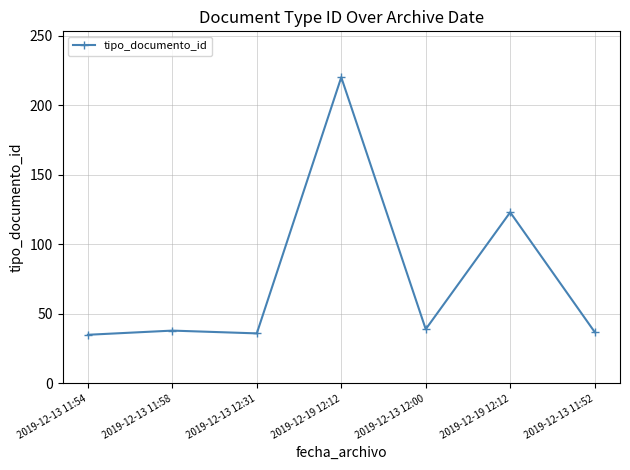

What is the change in value from 2019-12-13 11:58 to 2019-12-19 12:12?

+85